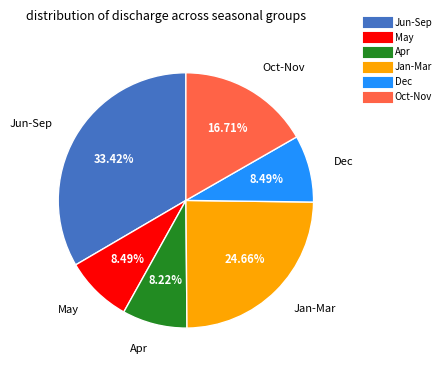

Does any single category account for the majority?

No